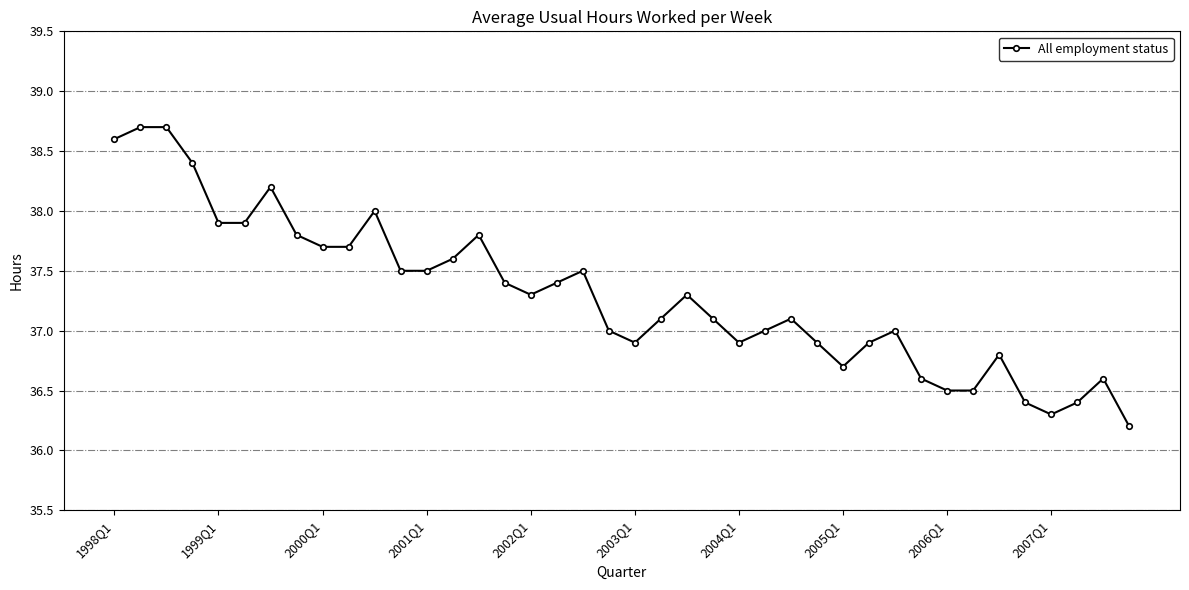

What is the value of the 7th point from the left?

38.2